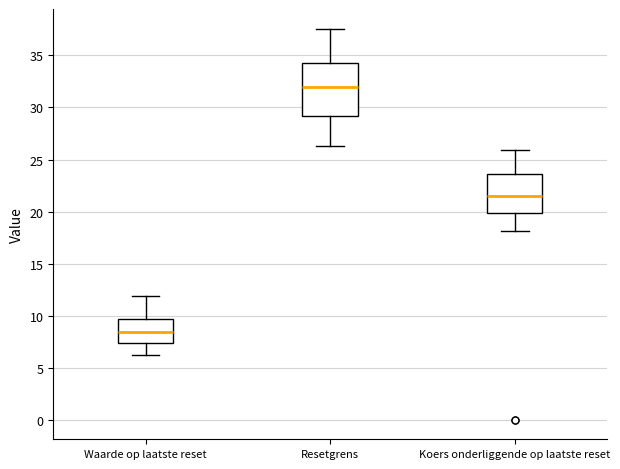

Reading left to right, read every box against the y-axis: the position of its median line, the range the box covers, and the ends of its whiskers. The values are not printed on the chart, so give them approximately, as read against the axis.

Waarde op laatste reset: median 8.5, box 7.5 to 9.5, whiskers 6.5 to 12.0
Resetgrens: median 32.0, box 29.0 to 34.5, whiskers 26.5 to 37.5
Koers onderliggende op laatste reset: median 21.5, box 20.0 to 23.5, whiskers 18.0 to 26.0